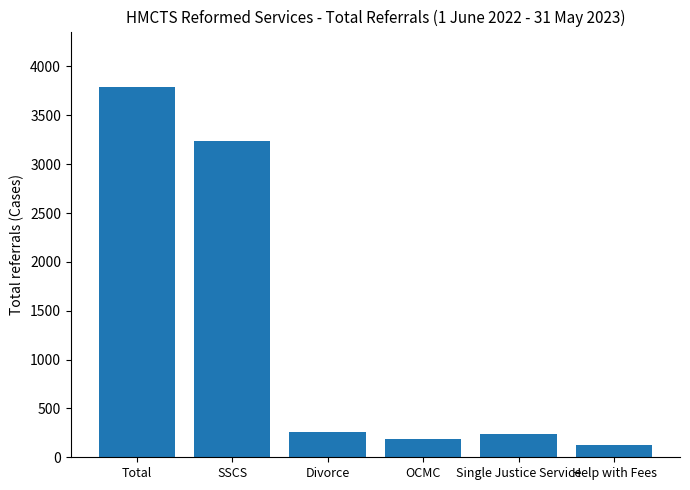

What is the greatest value displayed?

3789